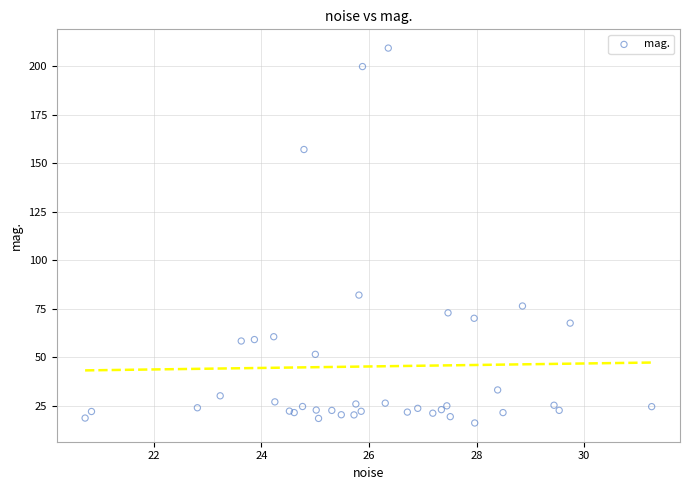

What Y value in the scatter plot is closest to 112?

82.1